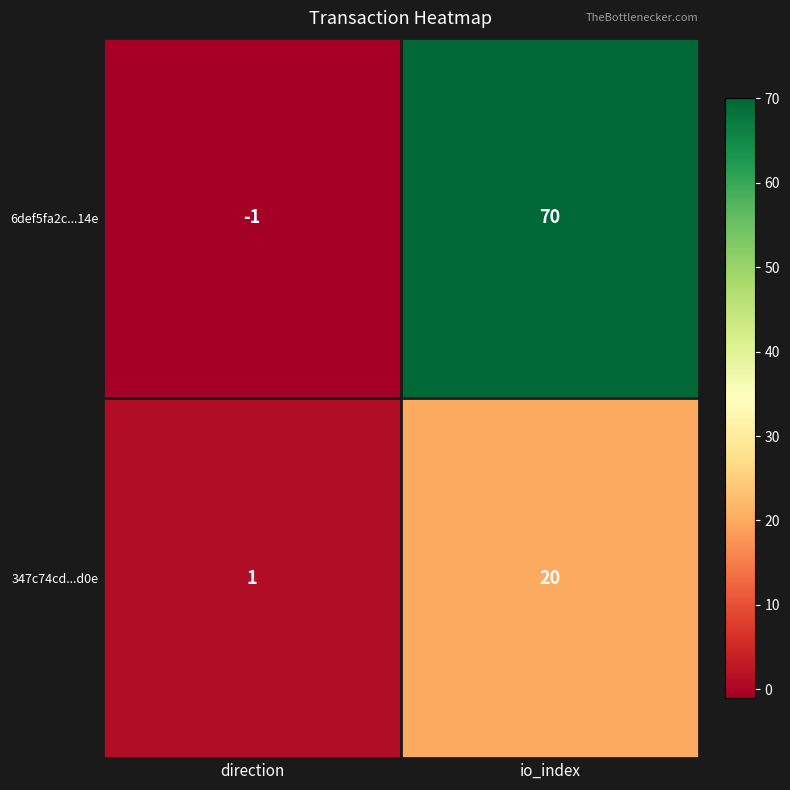

Which category has the highest value across all series?

io_index